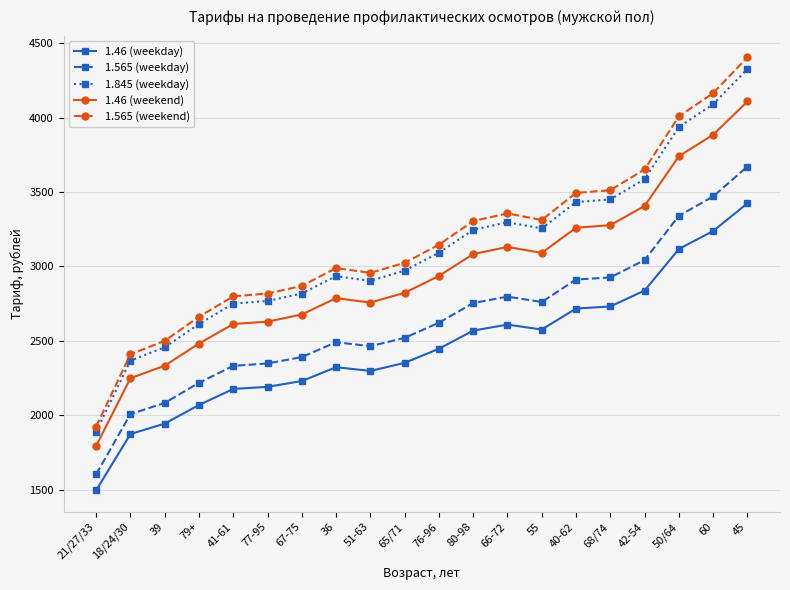

True or false: 1.46 (weekday) and 1.565 (weekday) cross at least once.

False